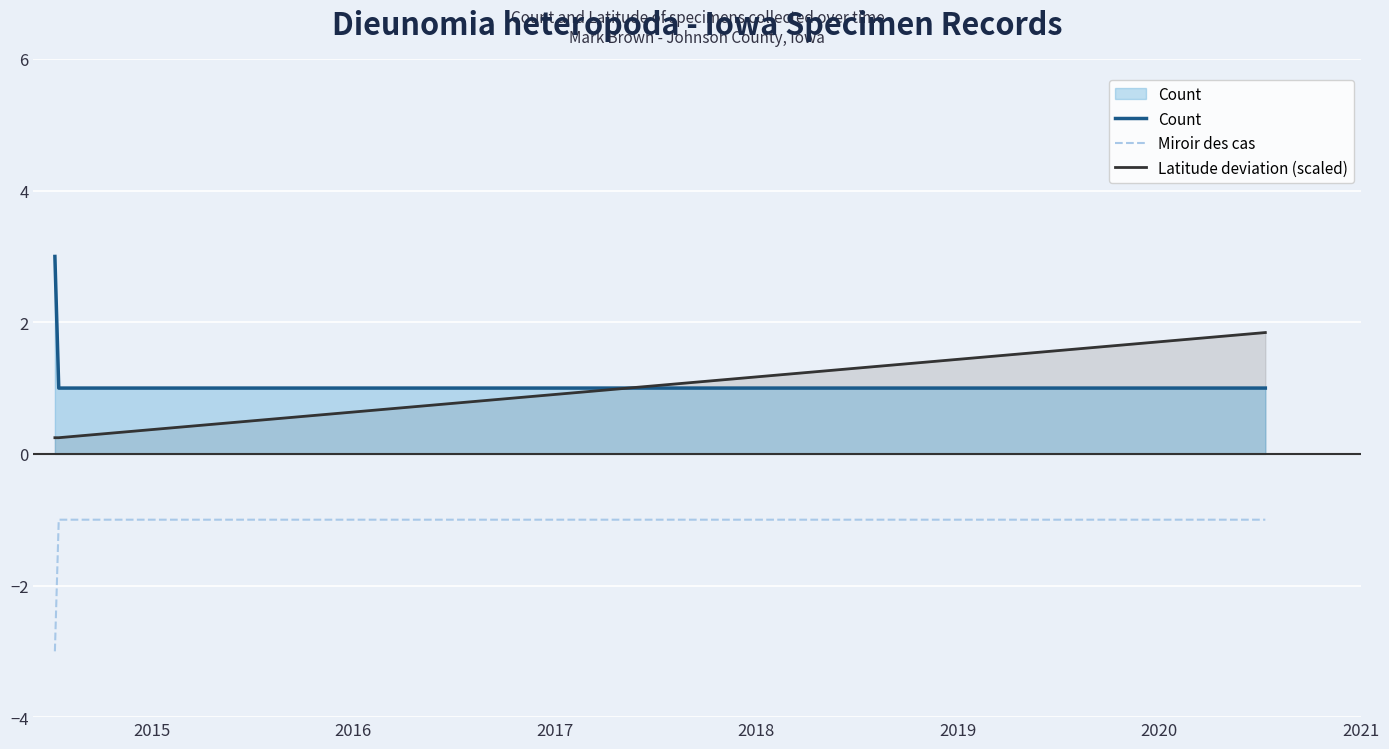

Count the number of data series in this chart.

3